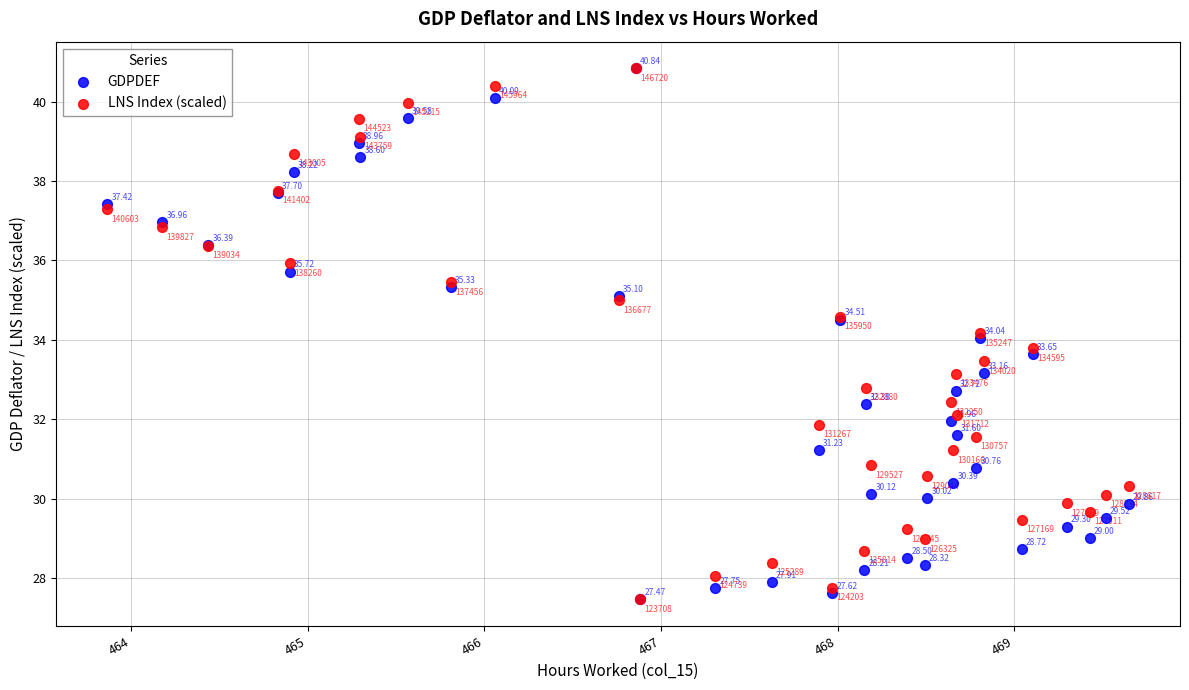

What are all the series names shown in the legend?

GDPDEF, LNS Index (scaled)